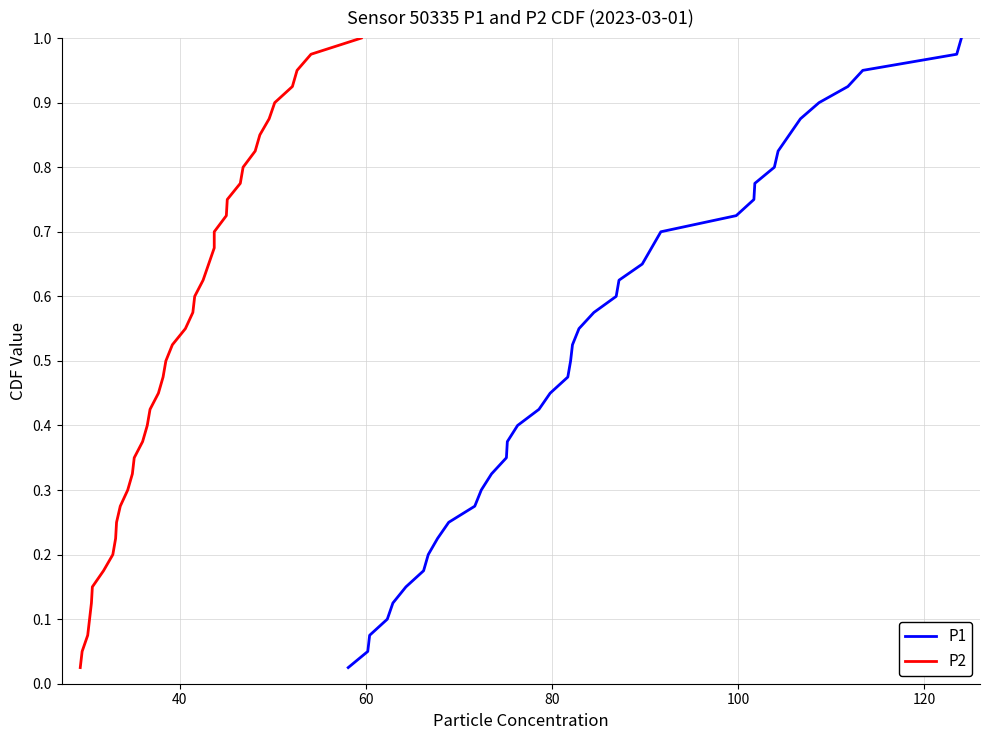

The P2 series shows 0.3 at 8. True or false?

False